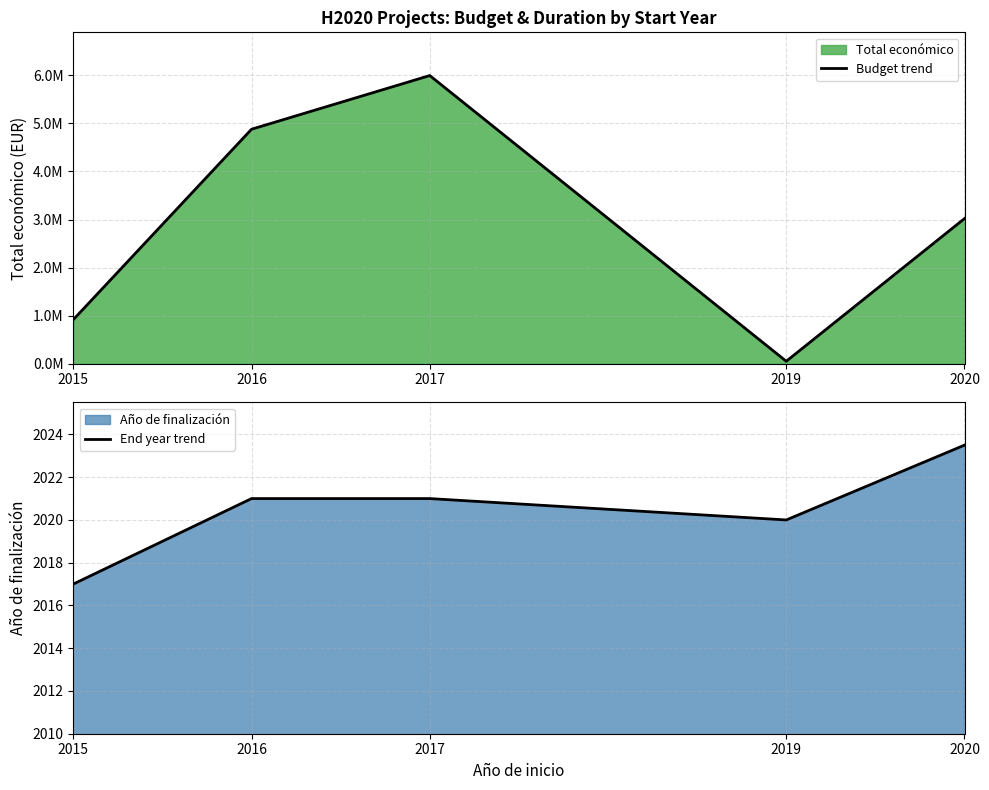

The value of Budget trend at 2016 is 7084731.8. True or false?

False